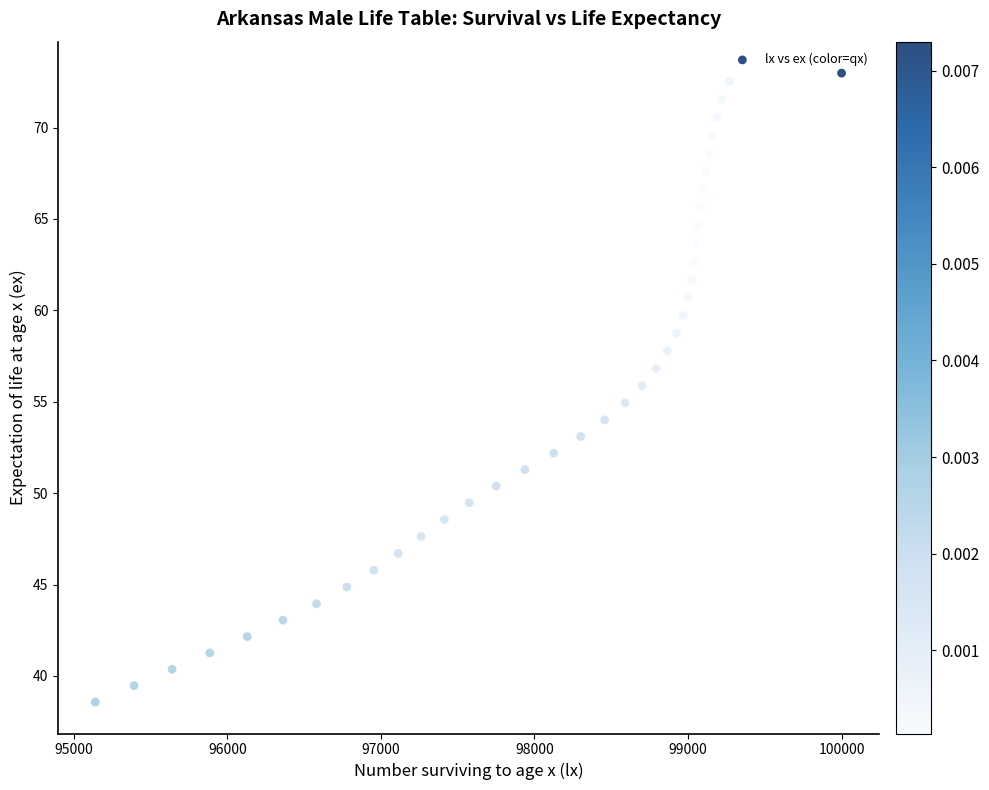

What is the range of Y values (max minus min)?

34.4